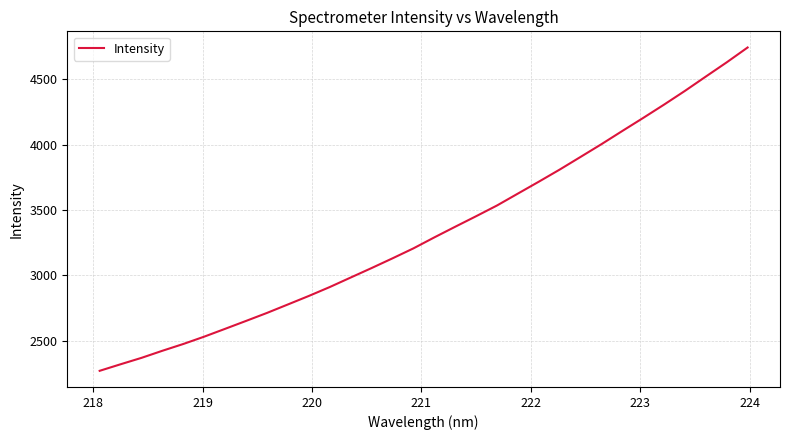

What is the average value?

3340.6